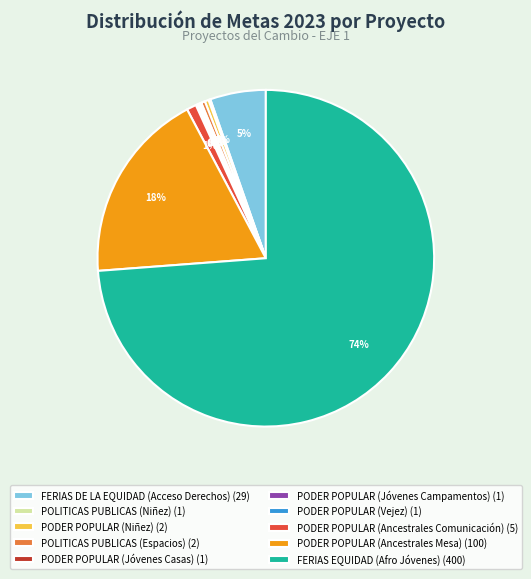

What is the largest slice in the pie chart?

FERIAS EQUIDAD (Afro Jóvenes) (400)